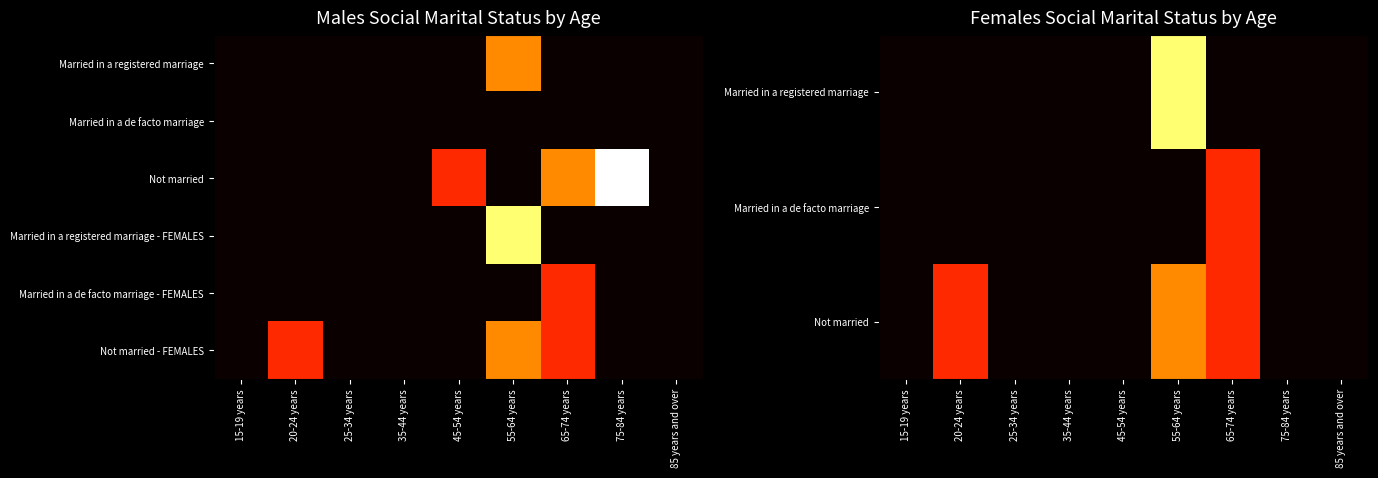

What is the approximate value of Not married - FEMALES at 55-64 years?

4